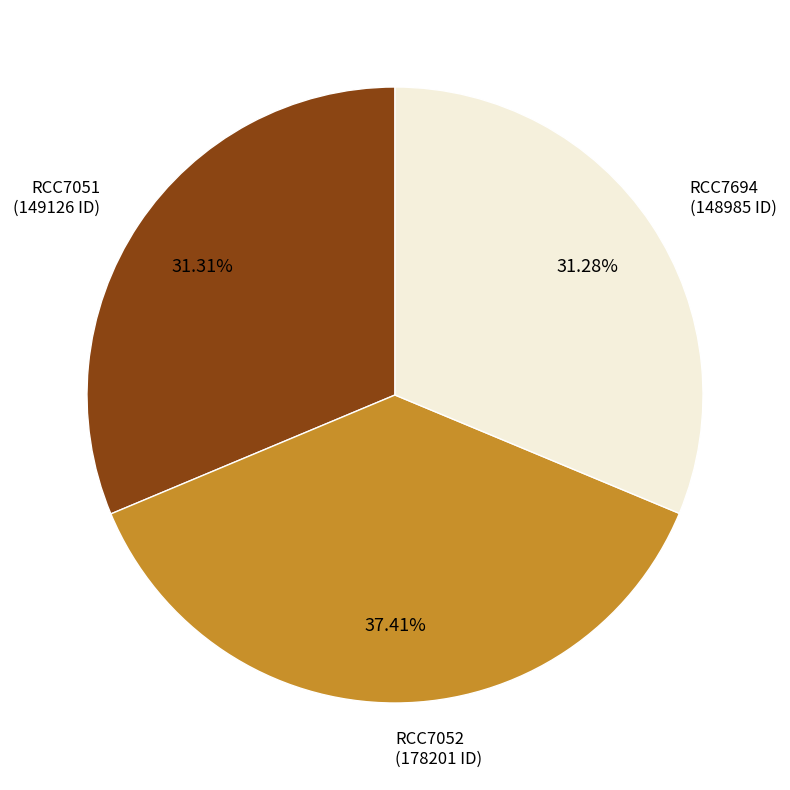

How many slices are in this pie chart?

3